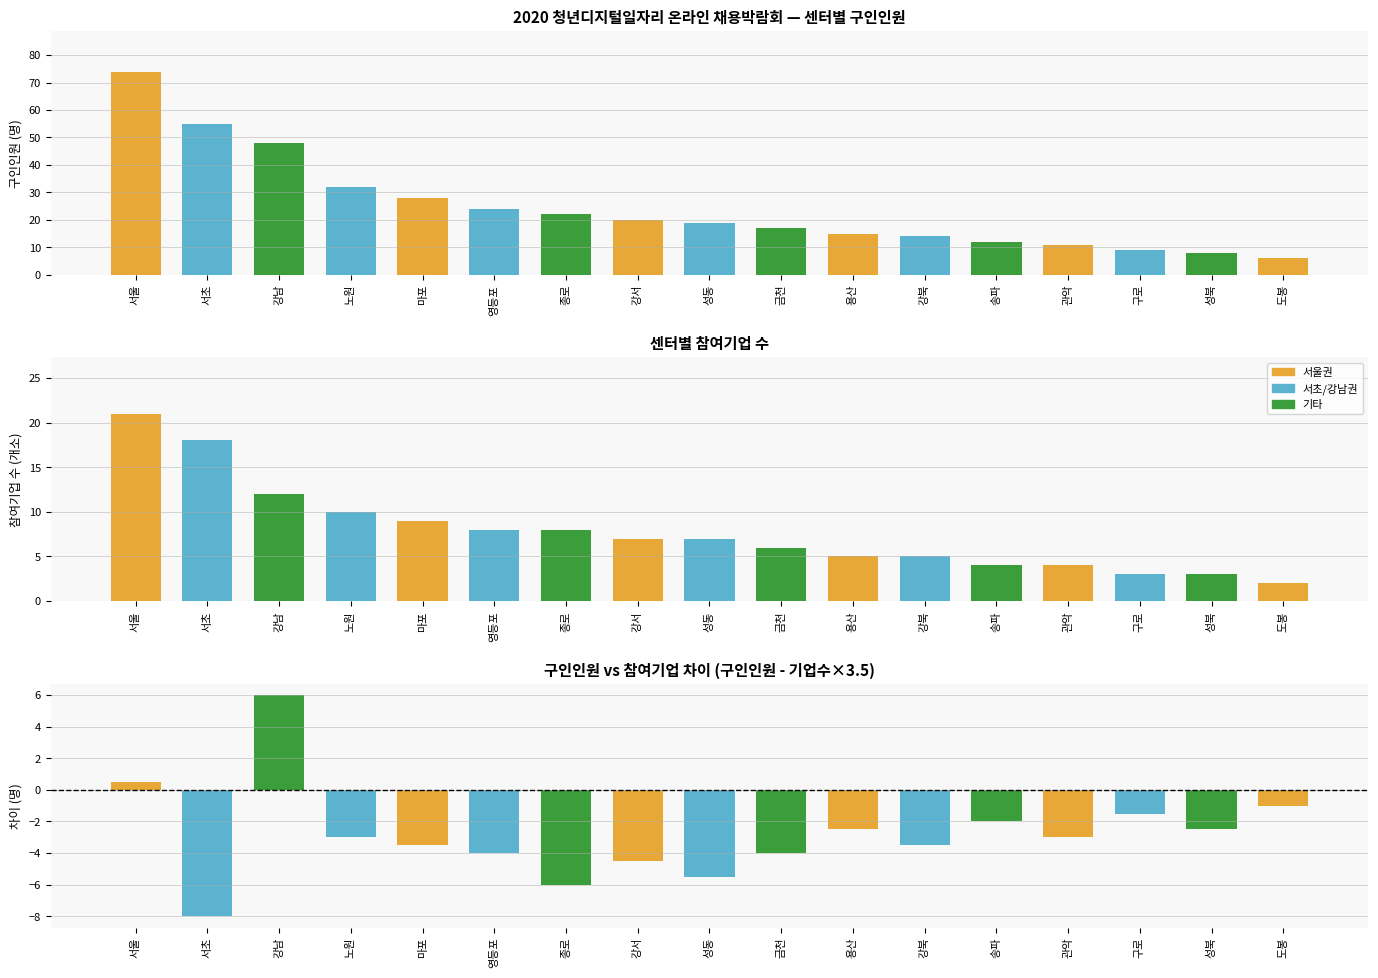

What is the label of the 16th bar from the right?

서초